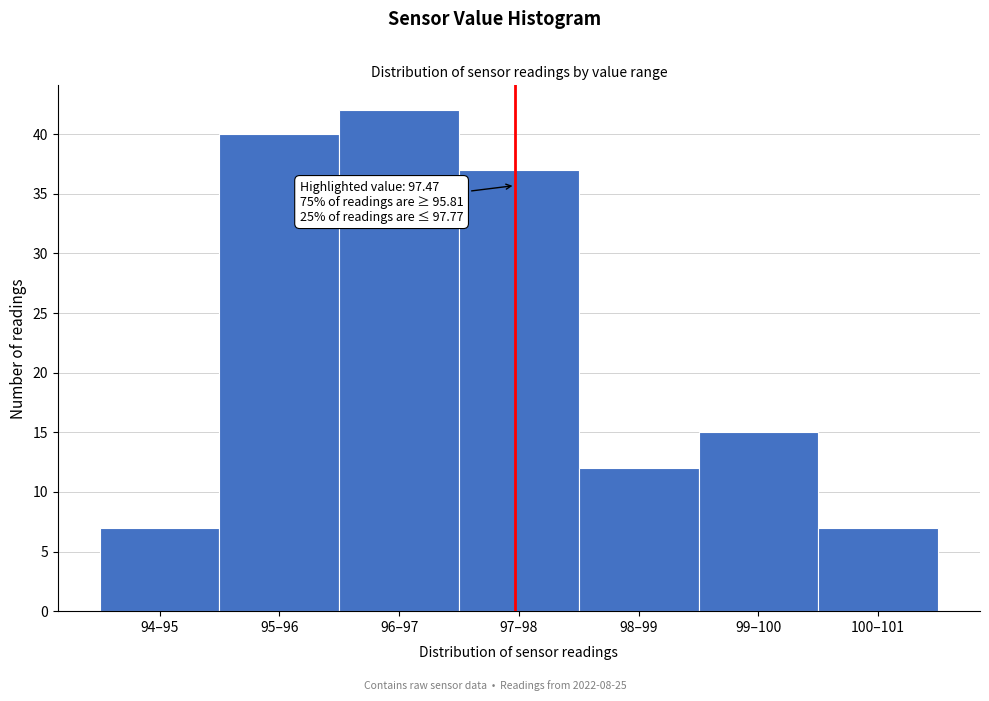

Reading left to right, list all the values displayed in this chart.

94–95=7	95–96=40	96–97=42	97–98=37	98–99=12	99–100=15	100–101=7